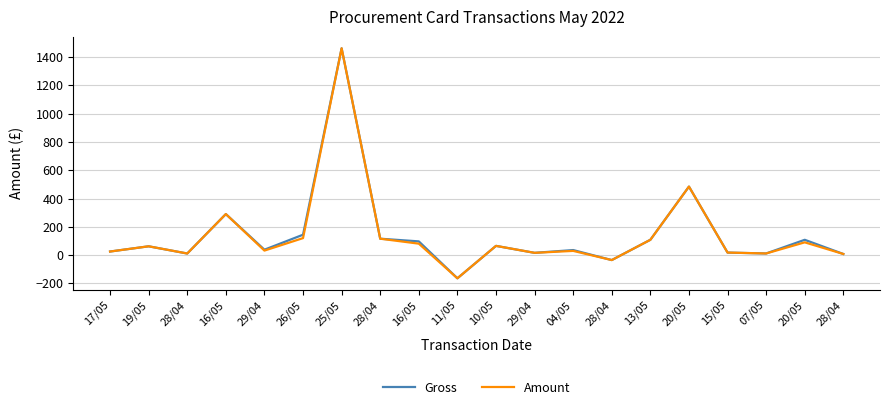

What is the minimum value for Gross?

-164.3